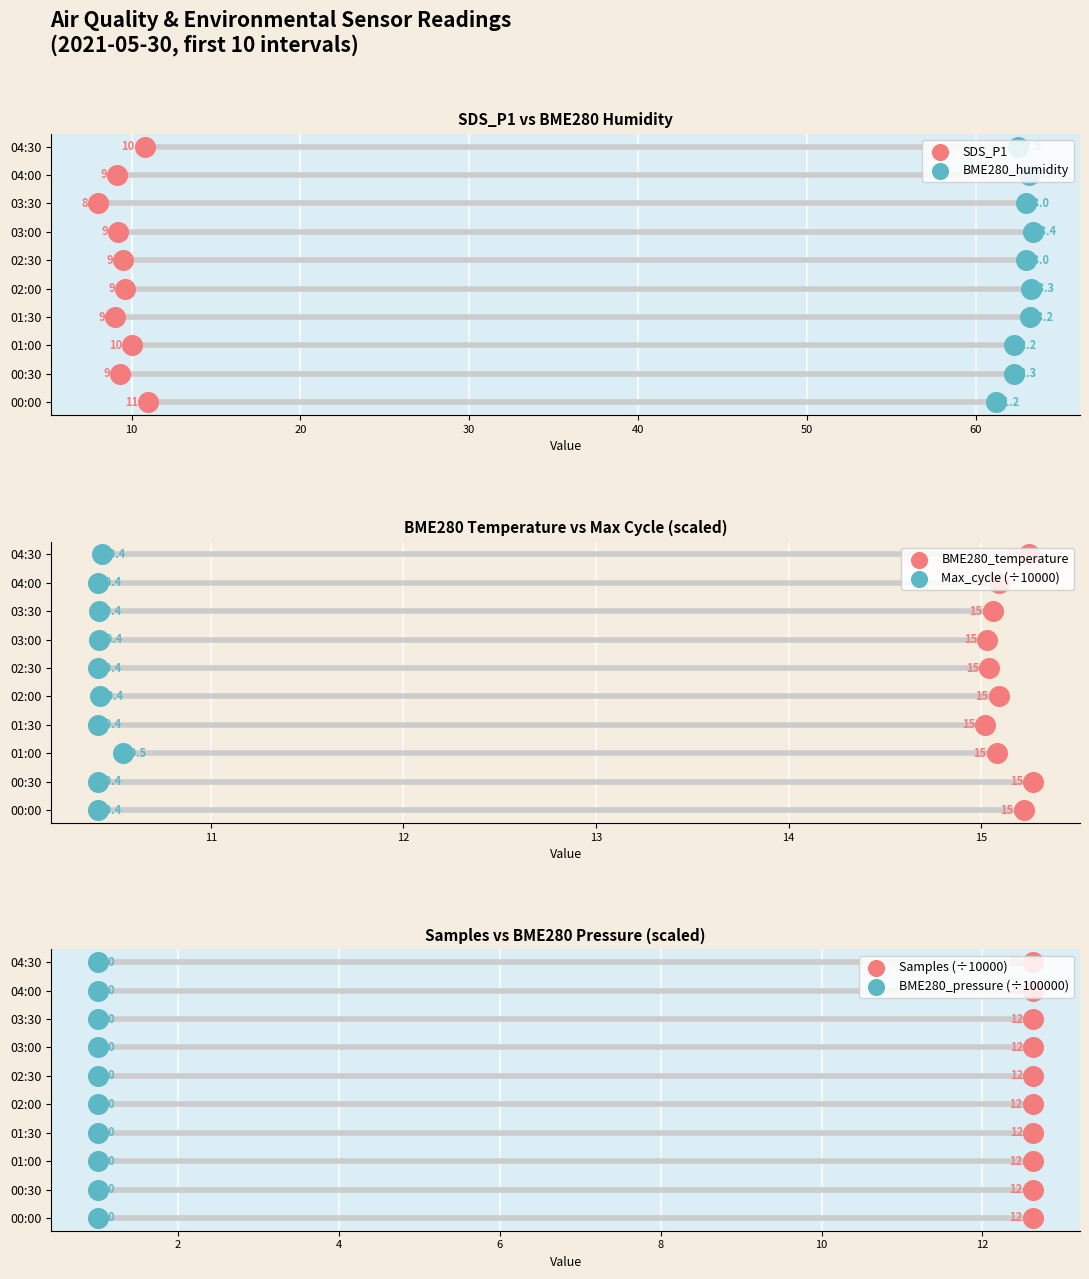

Which series contains the highest Y value?

SDS_P1